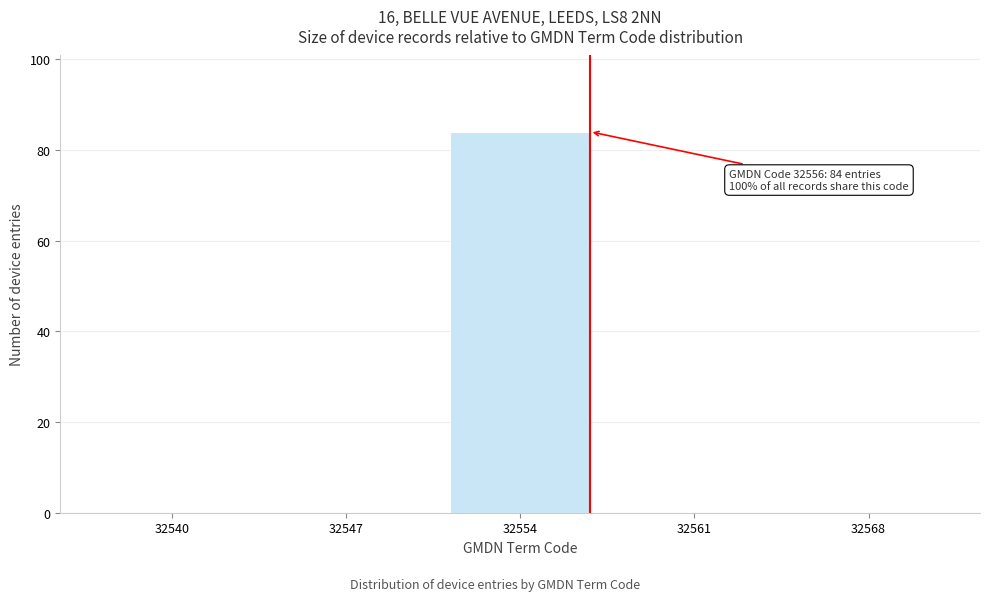

Reading left to right, list all the values displayed in this chart.

32540=0	32547=0	32554=84	32561=0	32568=0